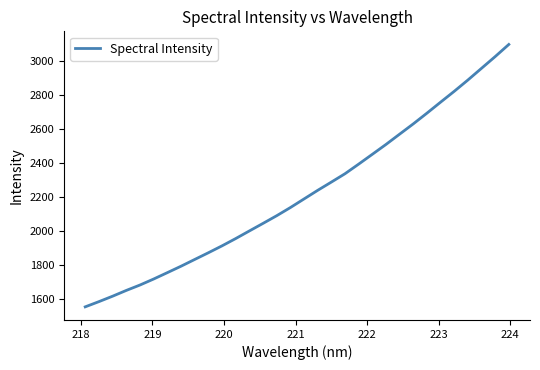

What is the minimum value shown in the chart?

1551.9